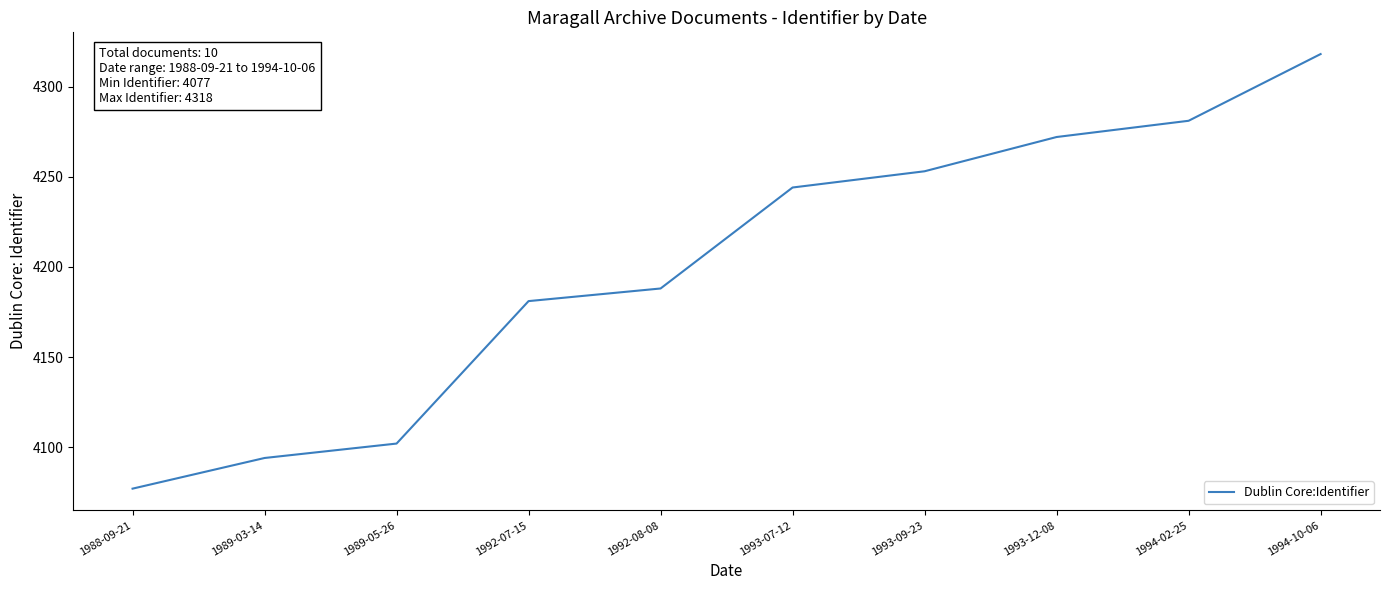

At which category does the chart reach its minimum across all series?

1988-09-21